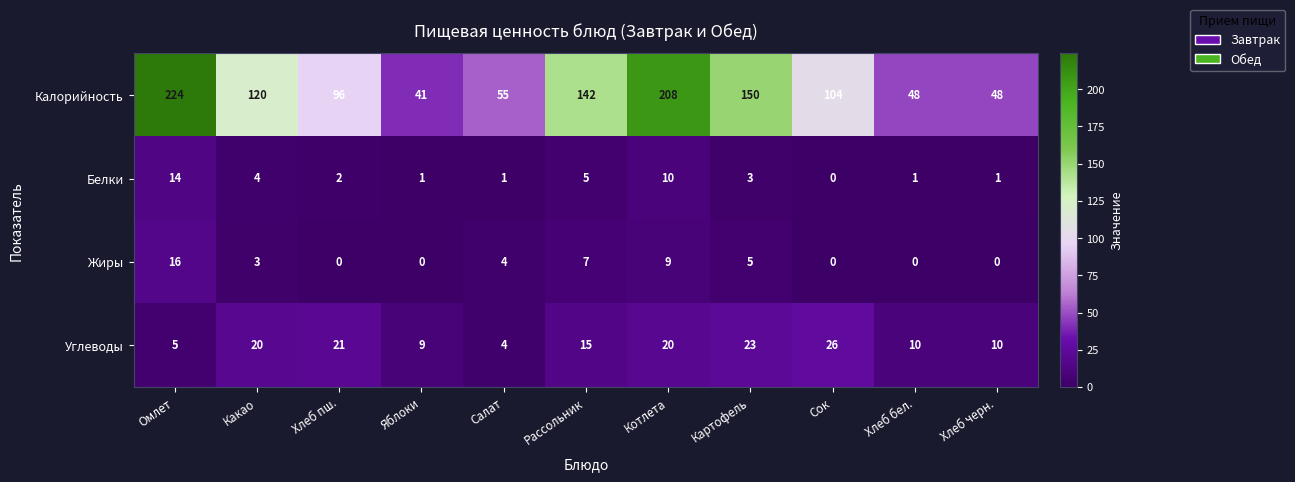

Which series changed the most between Омлет and Рассольник?

Калорийность